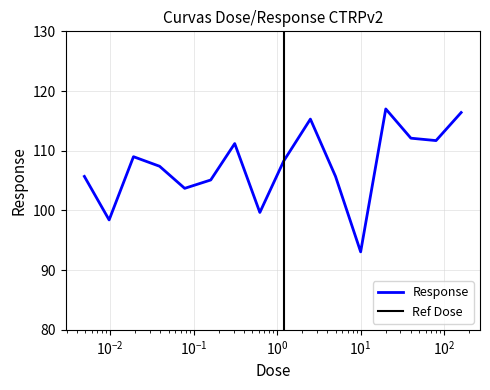

What is the label of the 7th point from the left?

0.31